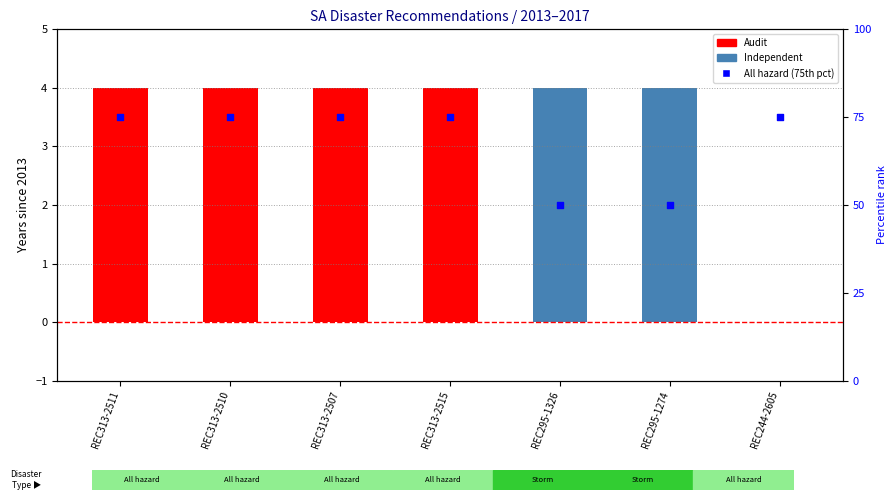

Which has a higher value, REC295-1326 or REC313-2510?

REC295-1326